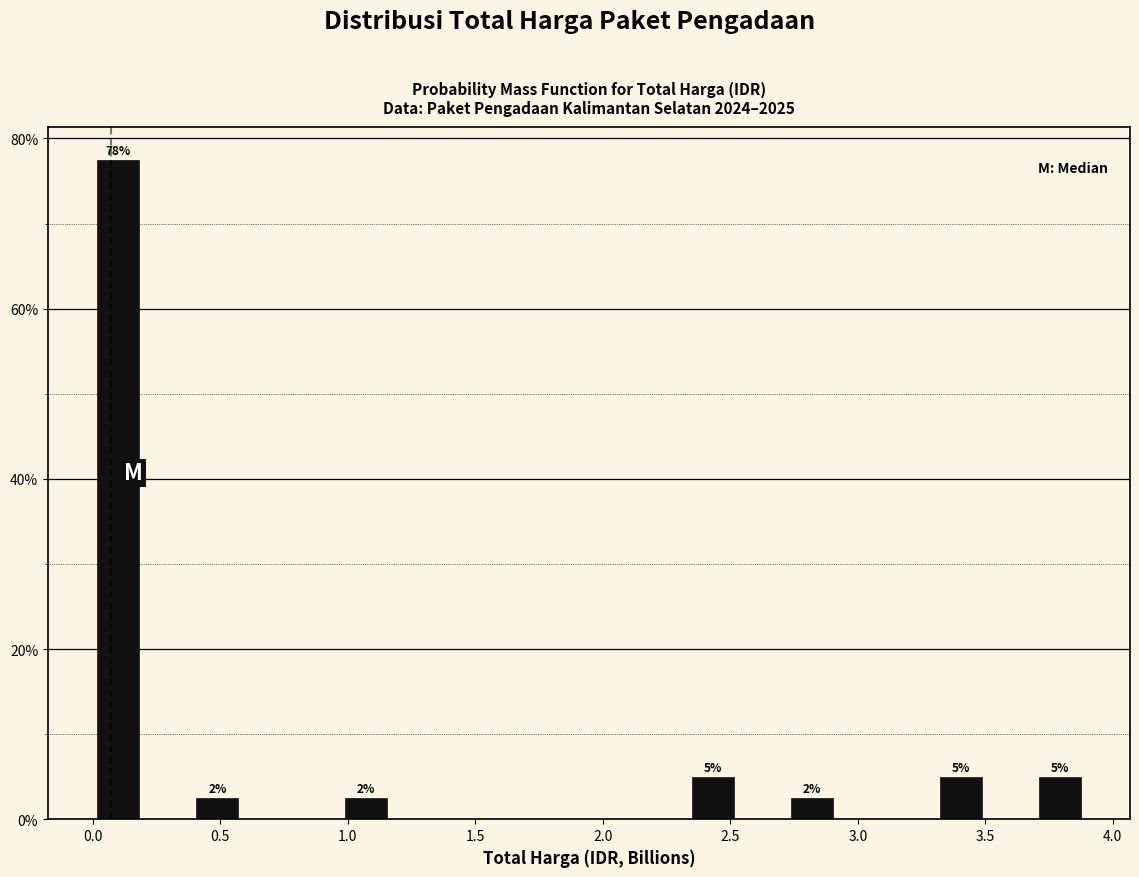

Around what value on the x-axis is the tallest bar? Give the approximate position of its centre, as read against the axis.

0.10